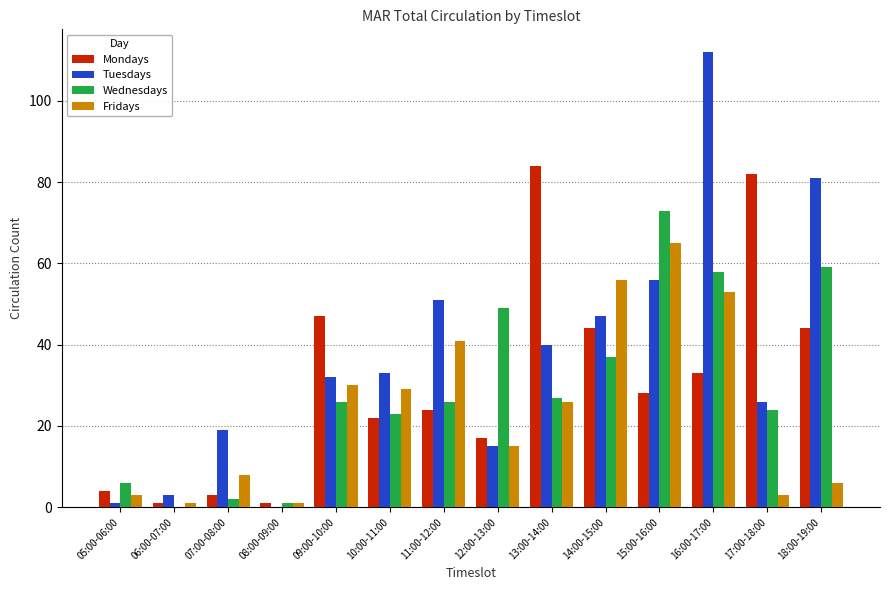

At which category is the sum across all series the highest?

16:00-17:00